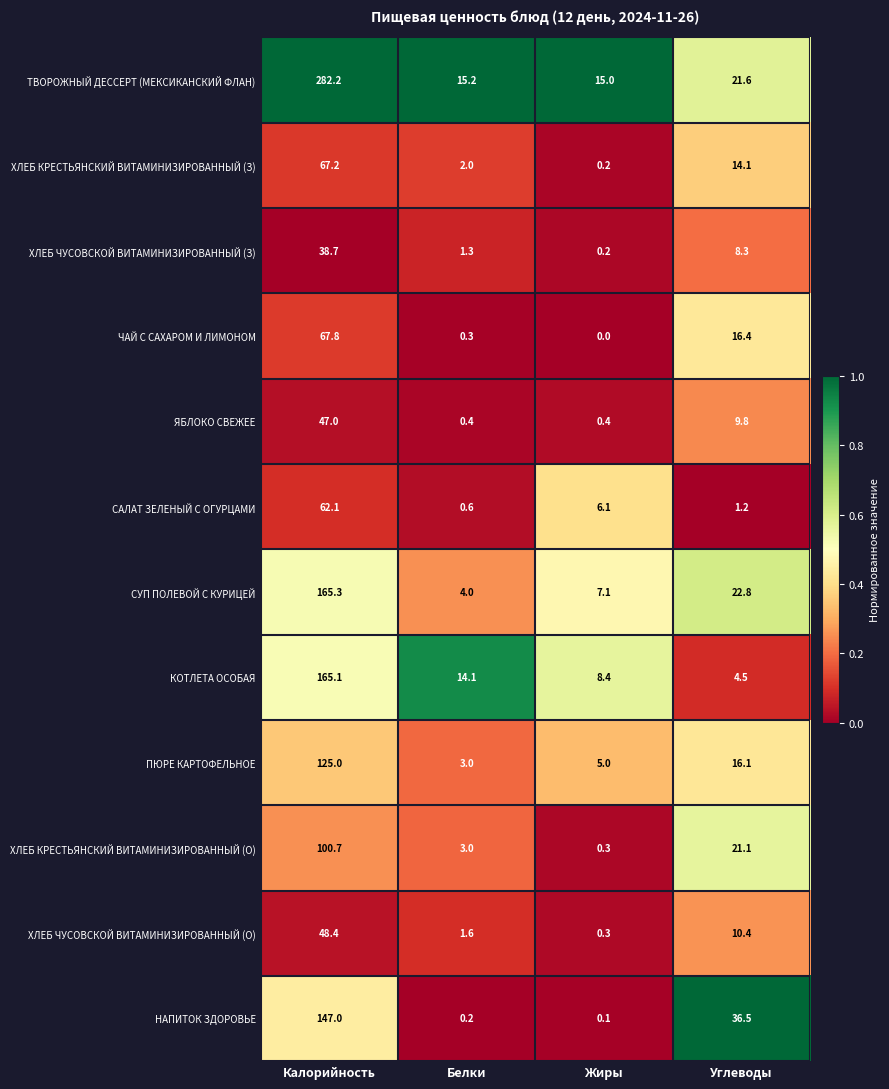

The value of ПЮРЕ КАРТОФЕЛЬНОЕ at Белки is 1.6. True or false?

False